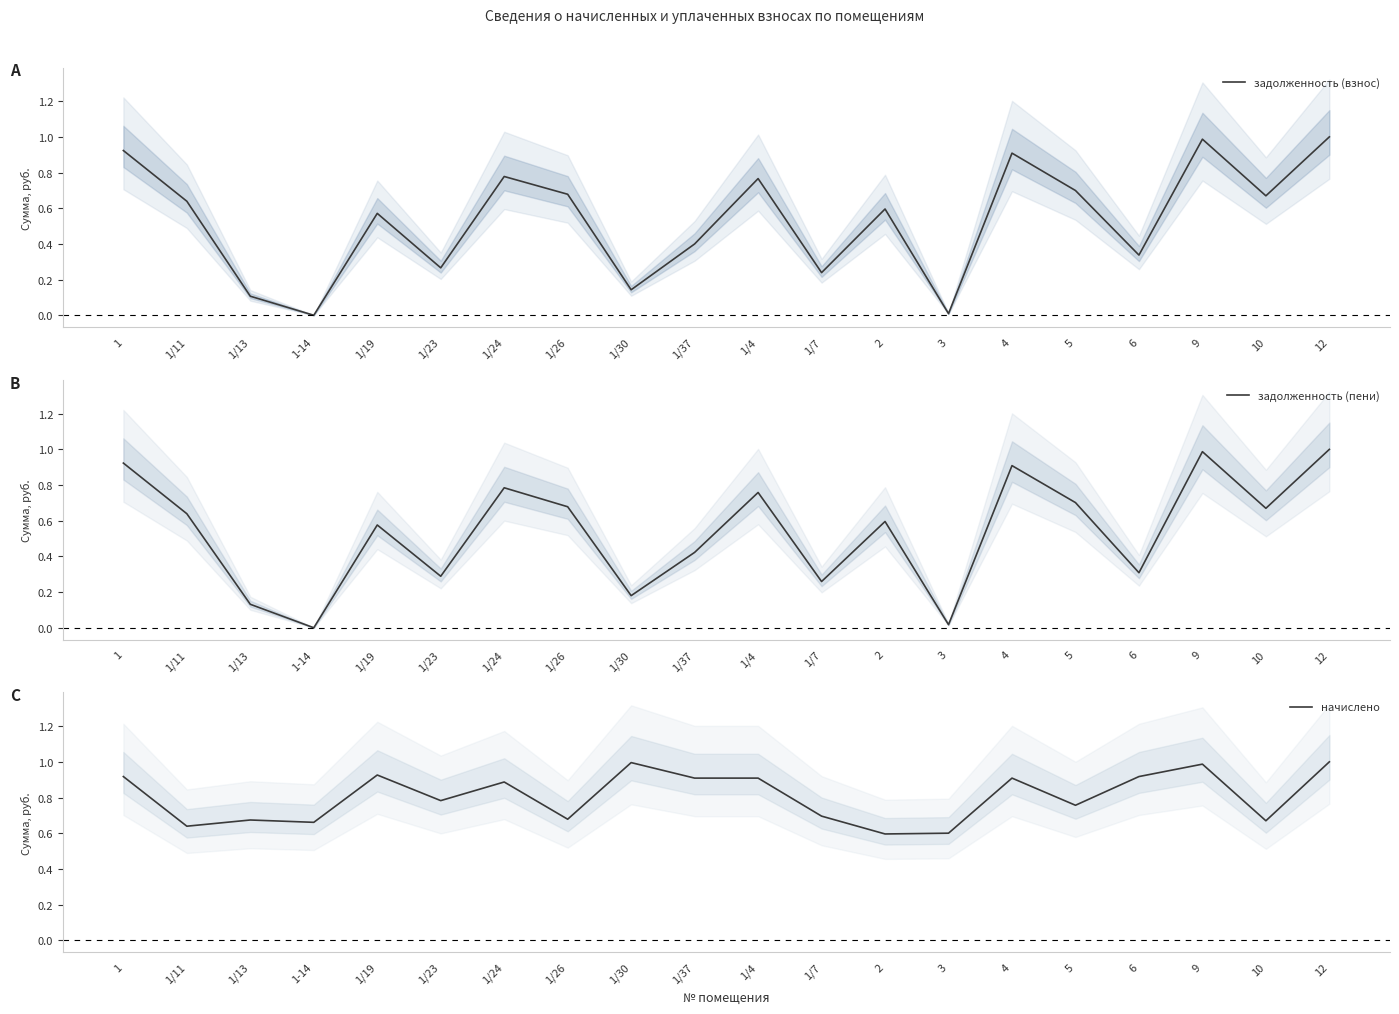

Reading left to right, list all the values displayed in this chart.

задолженность (взнос): 1=0.9	1/11=0.6	1/13=0.1	1-14=0.0	1/19=0.6	1/23=0.3	1/24=0.8	1/26=0.7	1/30=0.1	1/37=0.4	1/4=0.8	1/7=0.2	2=0.6	3=0.0	4=0.9	5=0.7	6=0.3	9=1.0	10=0.7	12=1.0
задолженность (пени): 1=0.9	1/11=0.6	1/13=0.1	1-14=0.0	1/19=0.6	1/23=0.3	1/24=0.8	1/26=0.7	1/30=0.2	1/37=0.4	1/4=0.8	1/7=0.3	2=0.6	3=0.0	4=0.9	5=0.7	6=0.3	9=1.0	10=0.7	12=1.0
начислено: 1=0.9	1/11=0.6	1/13=0.7	1-14=0.7	1/19=0.9	1/23=0.8	1/24=0.9	1/26=0.7	1/30=1.0	1/37=0.9	1/4=0.9	1/7=0.7	2=0.6	3=0.6	4=0.9	5=0.8	6=0.9	9=1.0	10=0.7	12=1.0